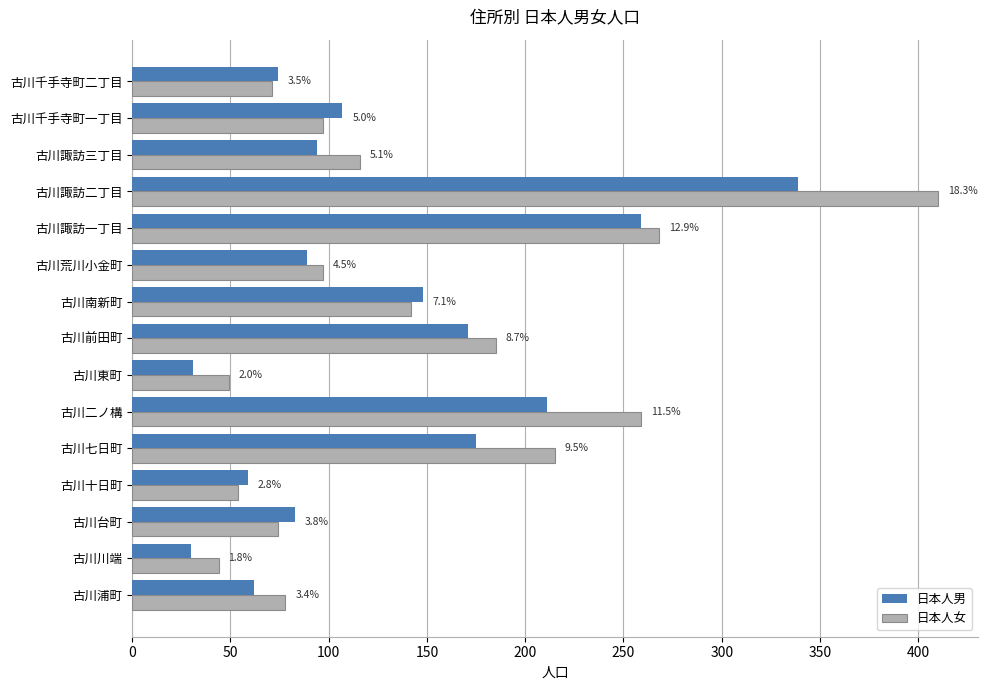

What are all the series names shown in the legend?

日本人男, 日本人女